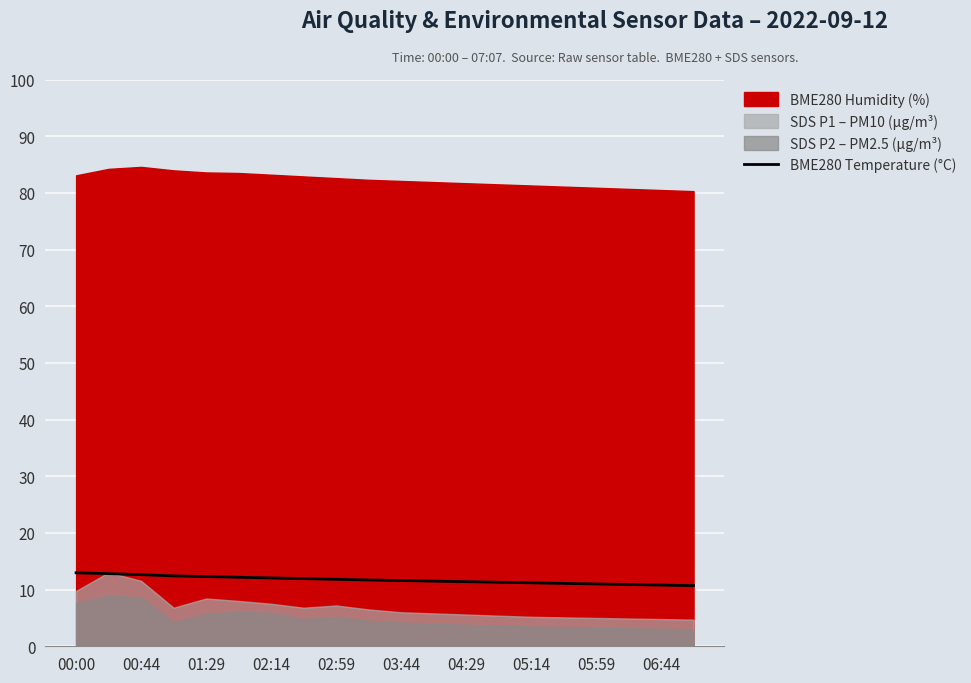

What is the minimum value for BME280 Temperature (°C)?

10.7